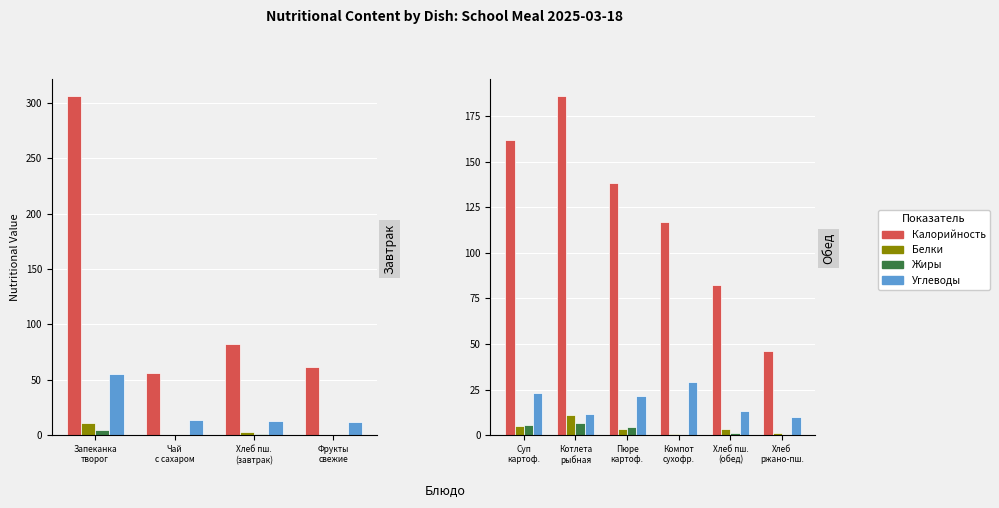

Read the Жиры value at Суп картоф..

5.3